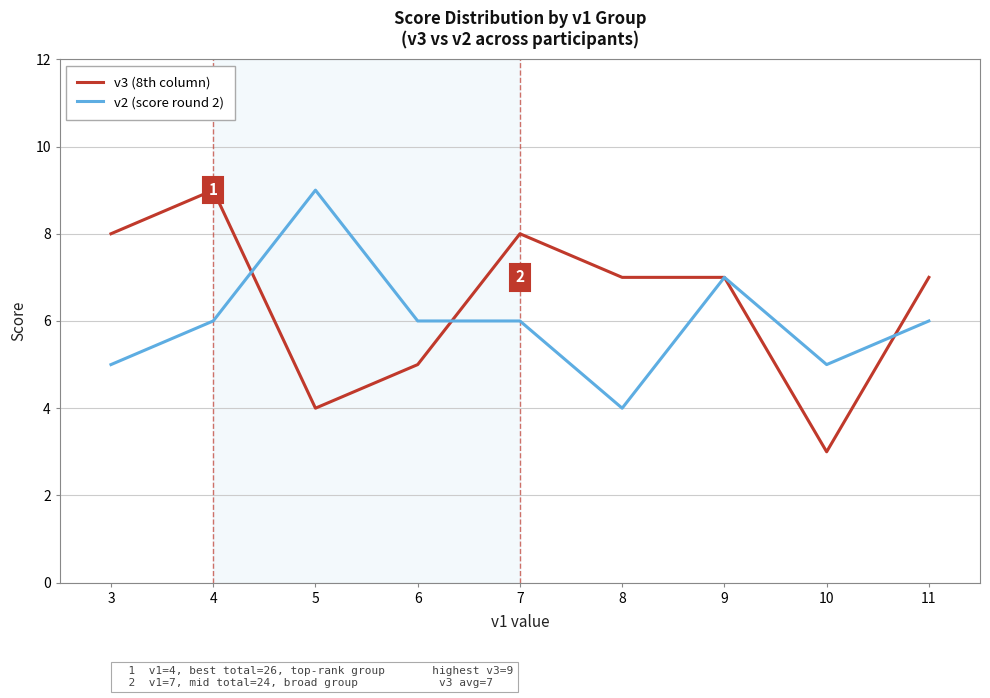

Reading right to left, extract all data points from this chart.

v3 (8th column): 7	3	7	7	8	5	4	9	8
v2 (score round 2): 6	5	7	4	6	6	9	6	5